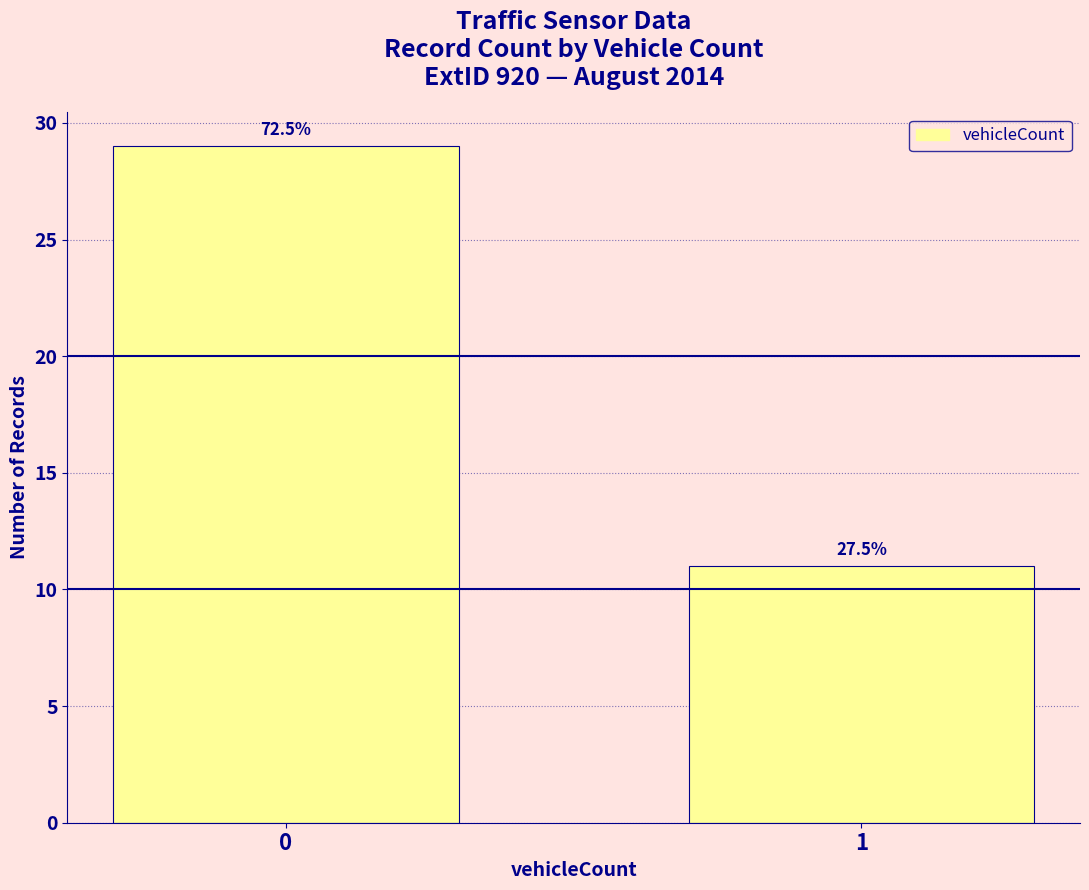

Is it true that the value at 1 is 11?

True